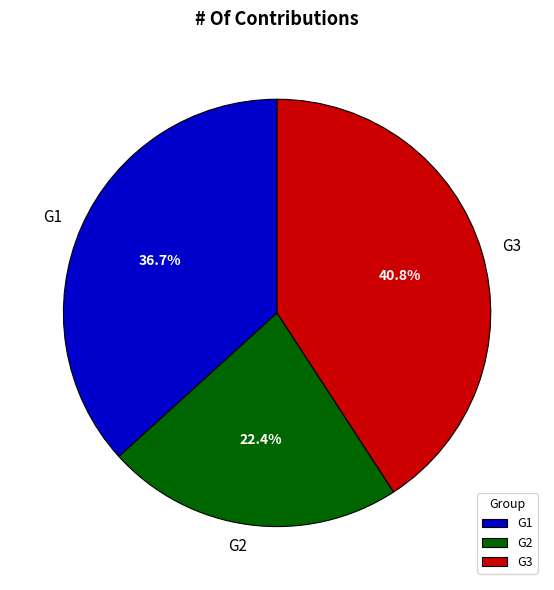

Rank the categories by value from lowest to highest.

G2, G1, G3